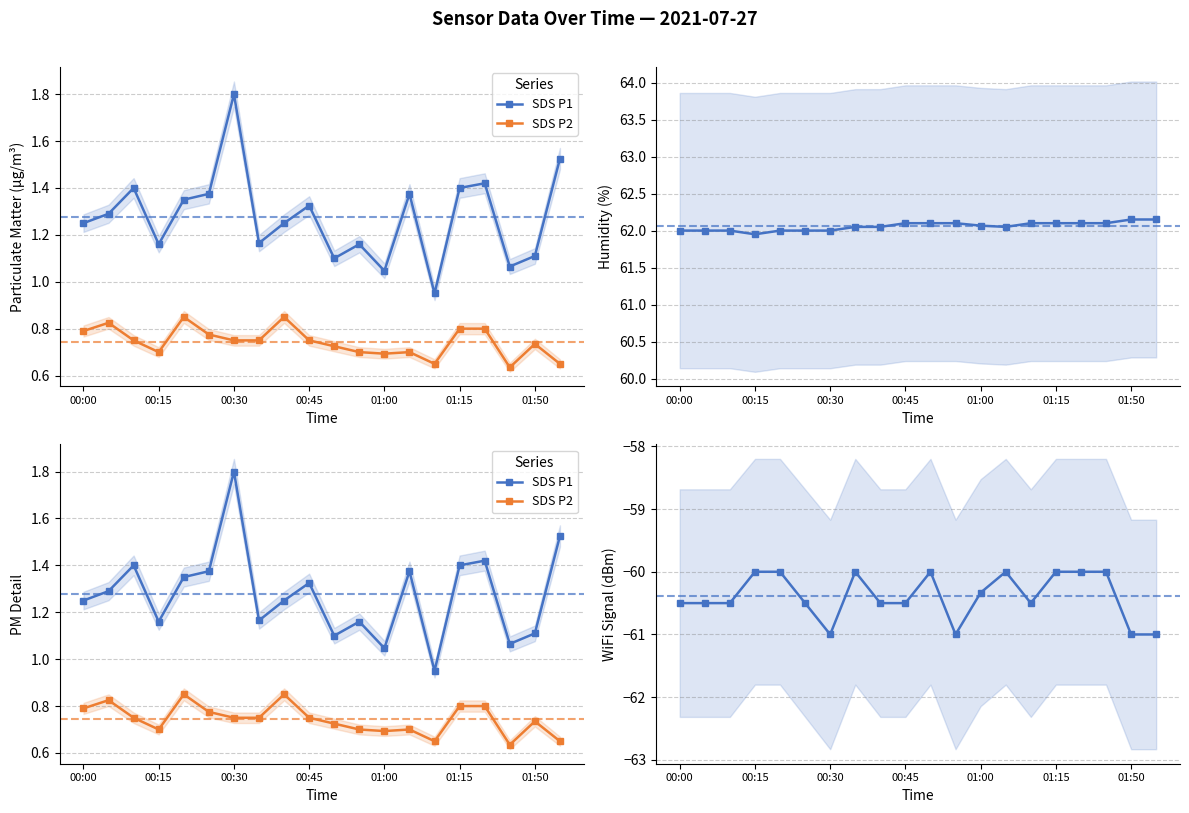

True or false: SDS P1 and Signal intersect in this chart.

False